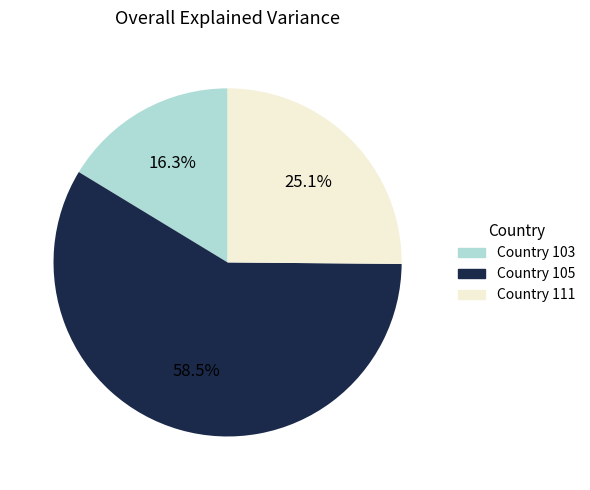

Which category has the biggest portion of the pie?

Country 105